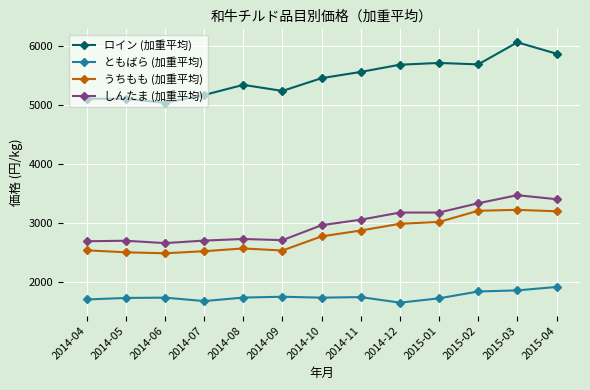

Is this an area chart (filled region under the line)?

No